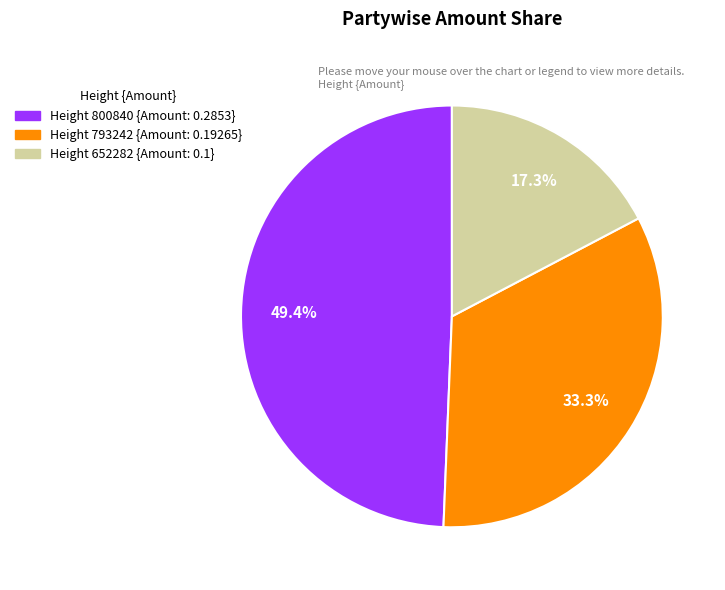

Is there a majority slice in this chart?

No